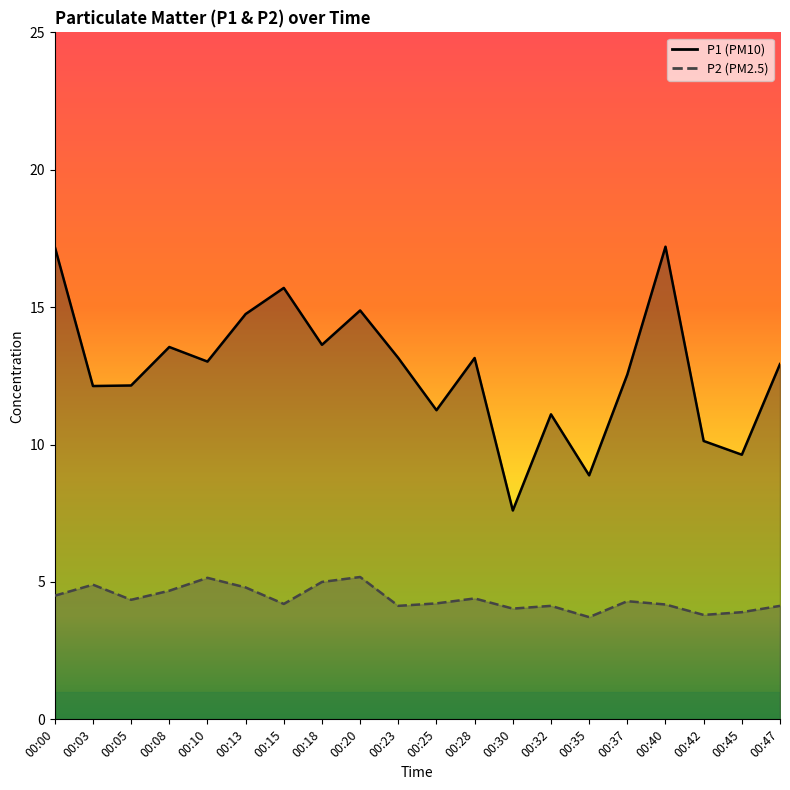

True or false: P1 and P2 intersect in this chart.

False